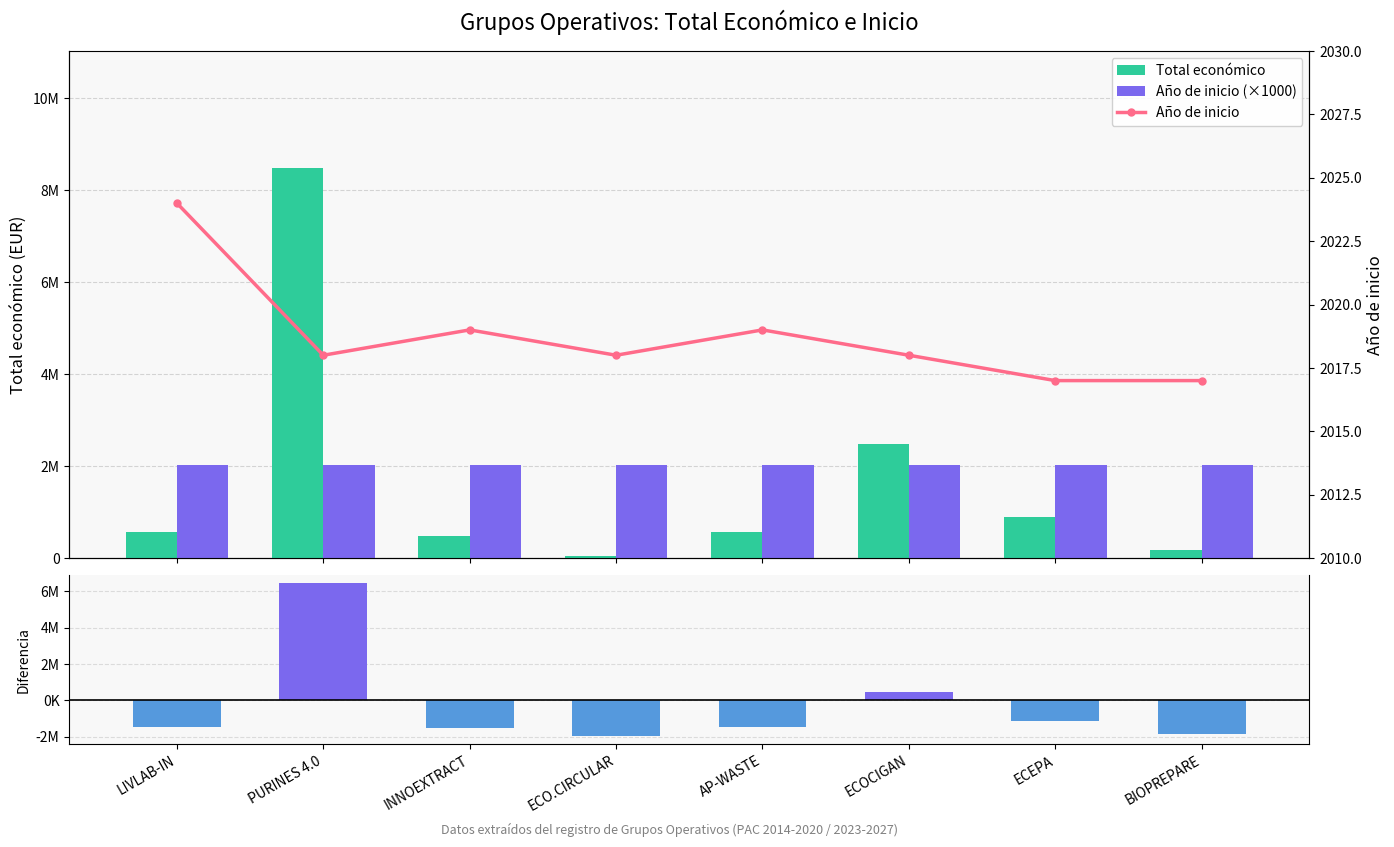

What is the difference between the second highest and minimum values in the Año de inicio (×1000) series?

2000